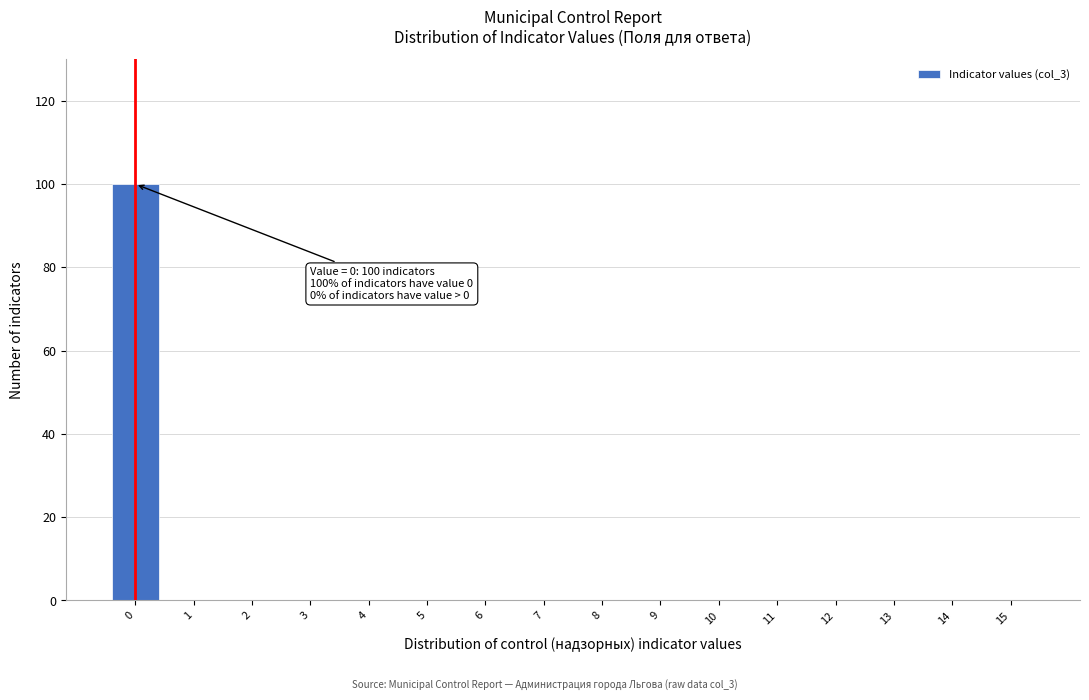

Reading right to left, list all the values displayed in this chart.

15=0	14=0	13=0	12=0	11=0	10=0	9=0	8=0	7=0	6=0	5=0	4=0	3=0	2=0	1=0	0=100